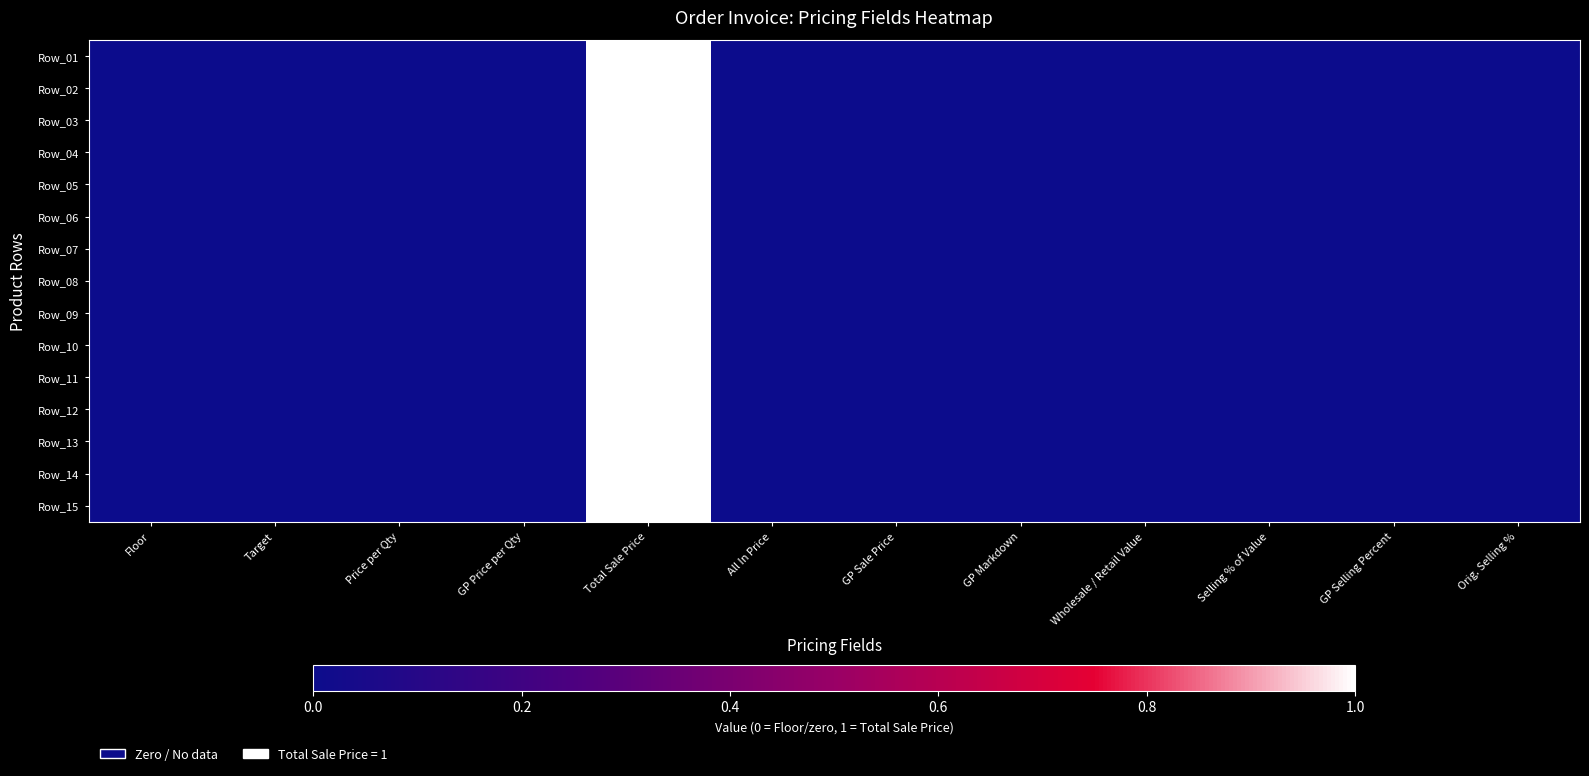

List the series in order of their peak value, lowest first.

Row_01, Row_02, Row_03, Row_04, Row_05, Row_06, Row_07, Row_08, Row_09, Row_10, Row_11, Row_12, Row_13, Row_14, Row_15